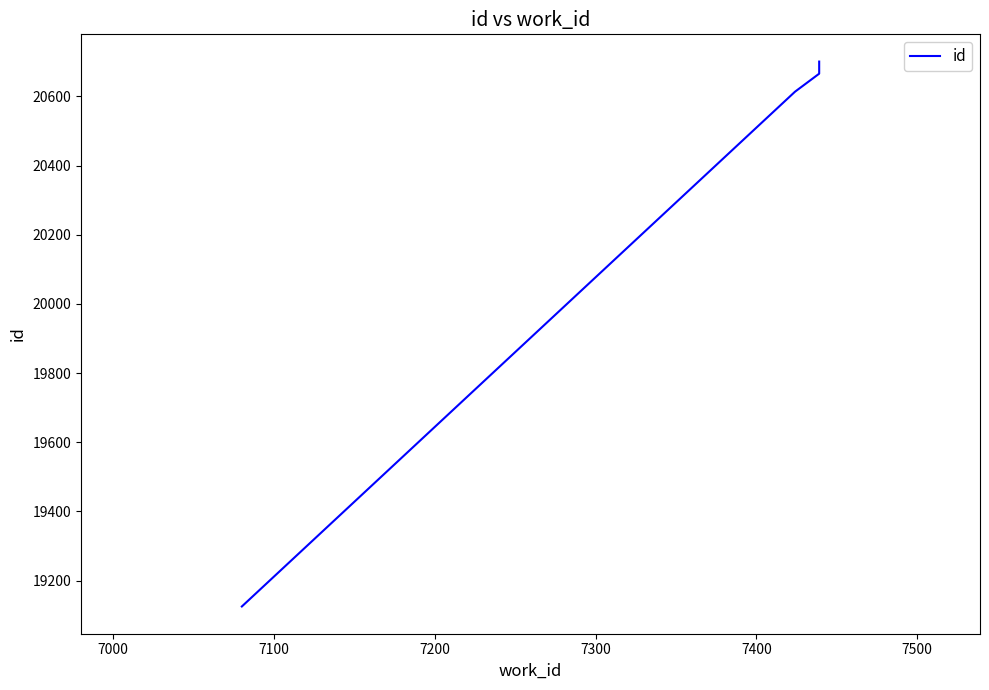

Reading left to right, transcribe all the data shown in this chart.

19125	20614	20666	20701